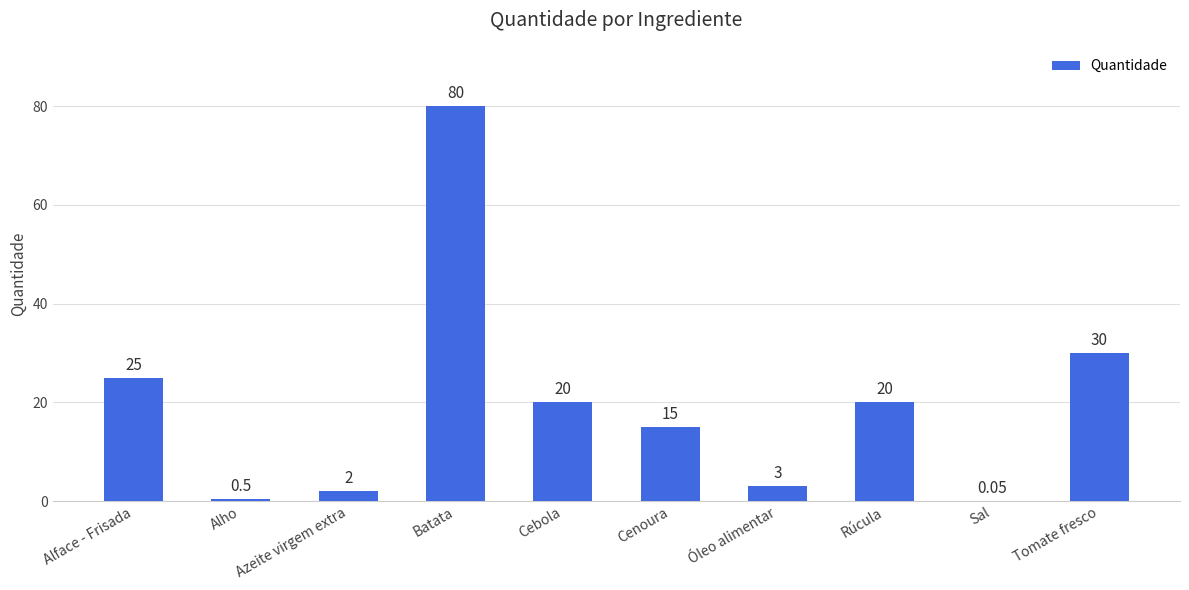

Approximately how many times larger is the value at Cebola compared to Cenoura?

1.3